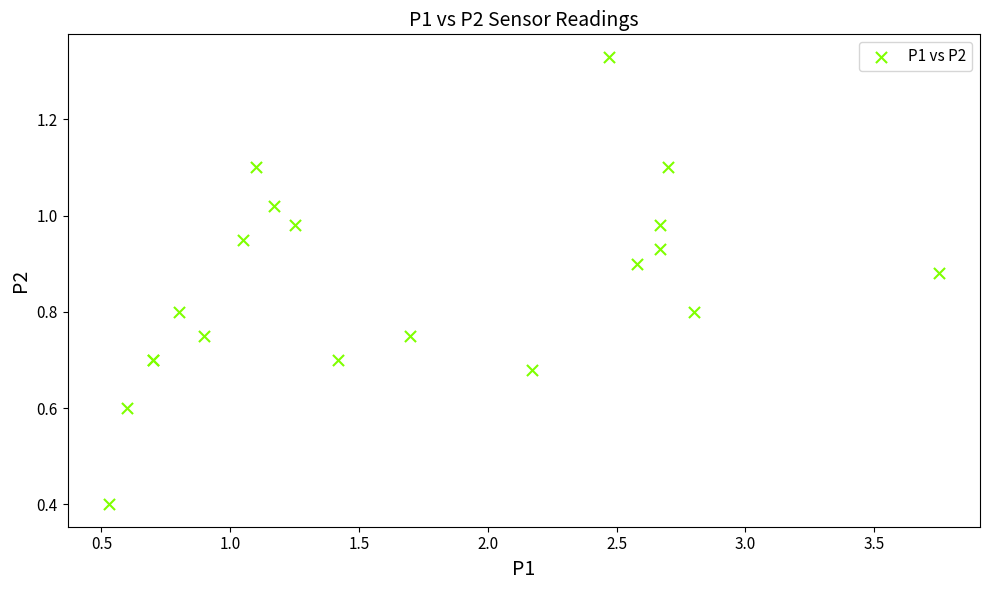

What Y value in the scatter plot is closest to 0?

0.4